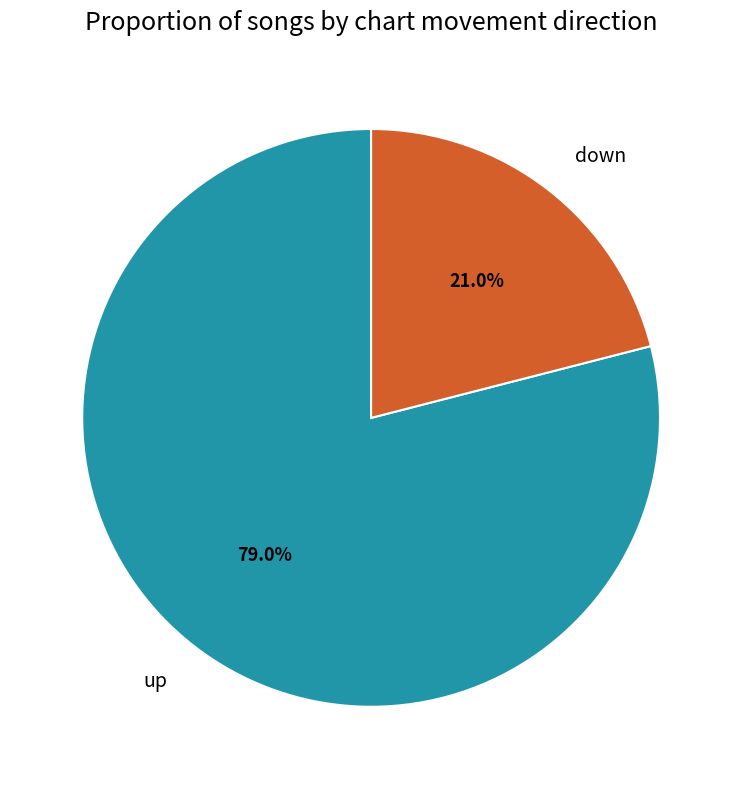

Does down account for over 50% of the chart?

No